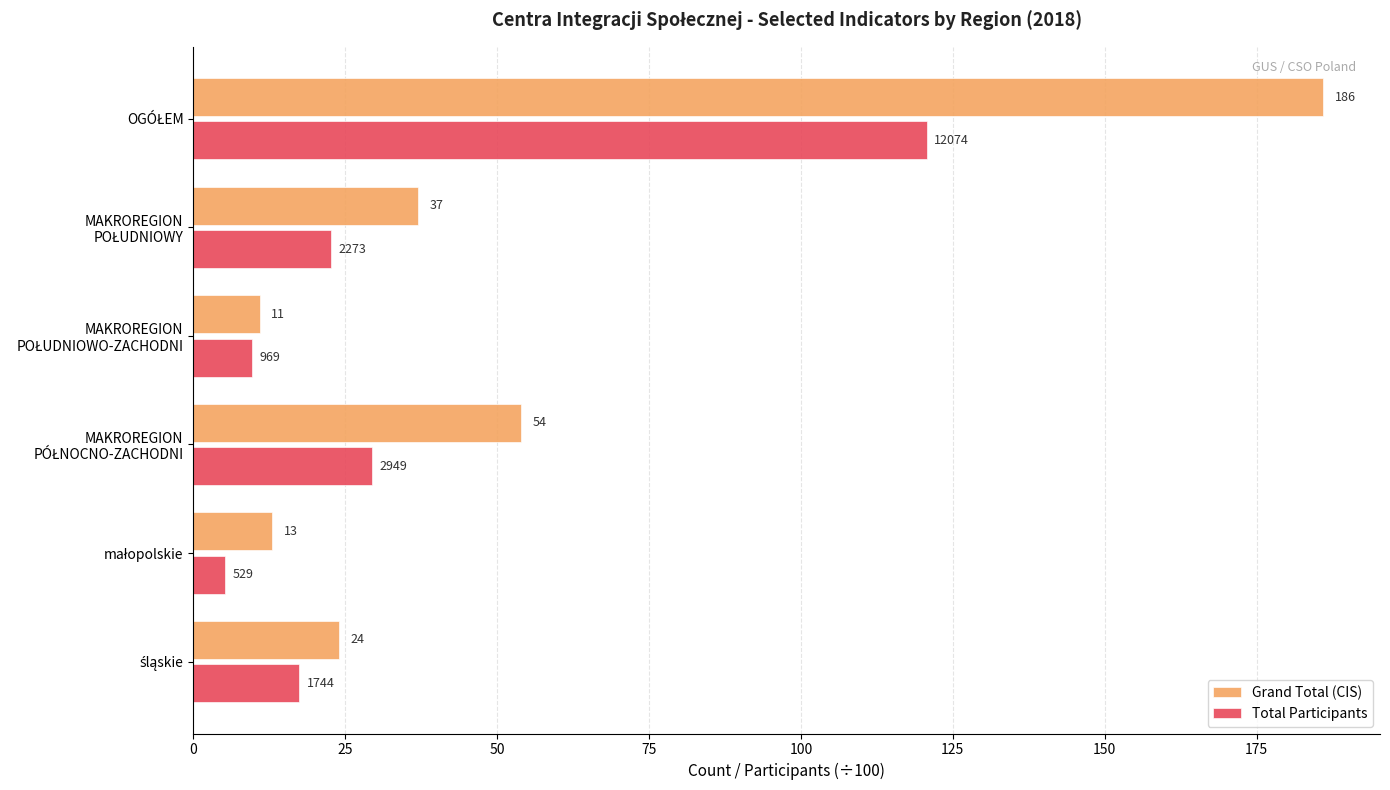

Which series has the largest range (max minus min)?

Grand Total (CIS)